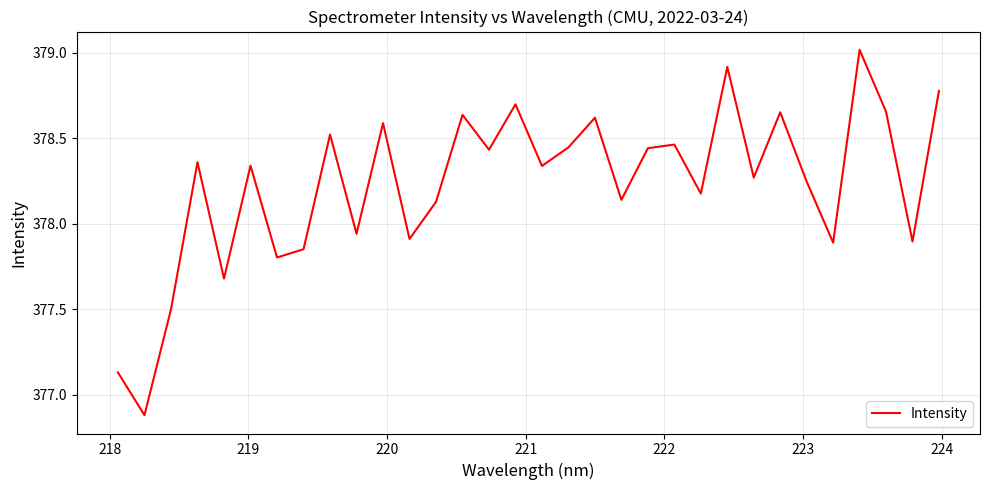

What is the greatest value displayed?

379.0